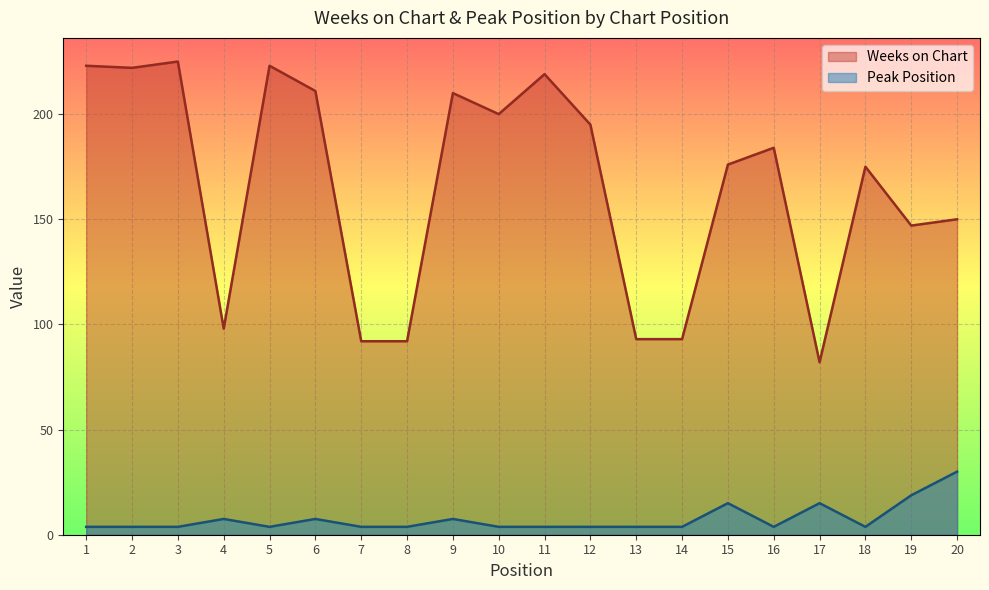

At which category does the chart reach its minimum across all series?

1